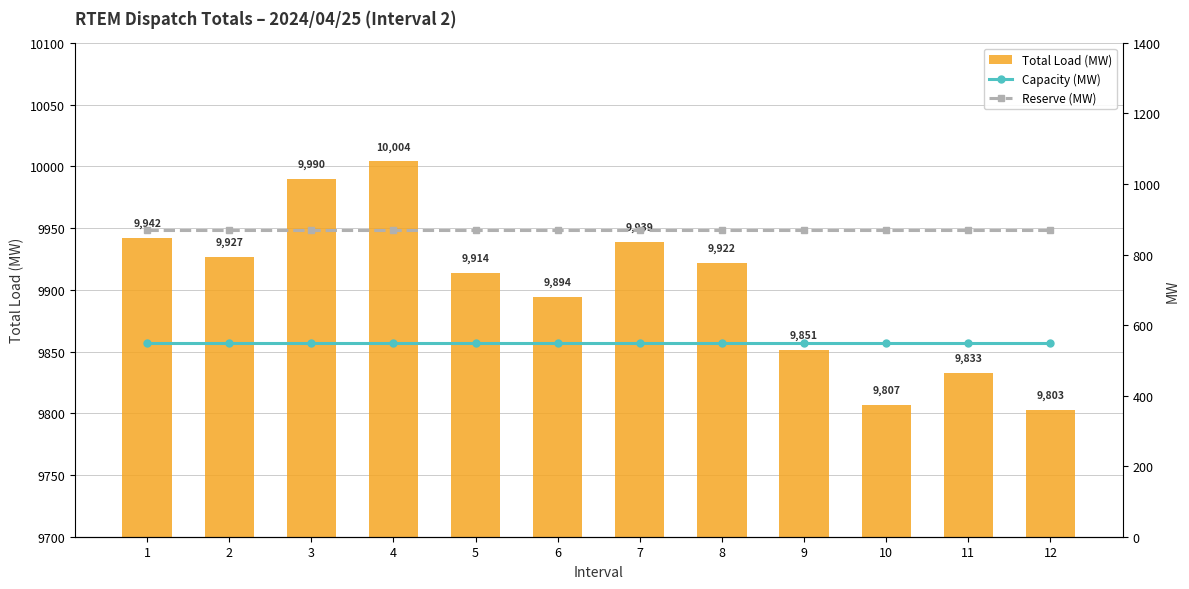

Rank the categories by Capacity (MW) value from lowest to highest.

1, 2, 3, 4, 5, 6, 7, 8, 9, 10, 11, 12